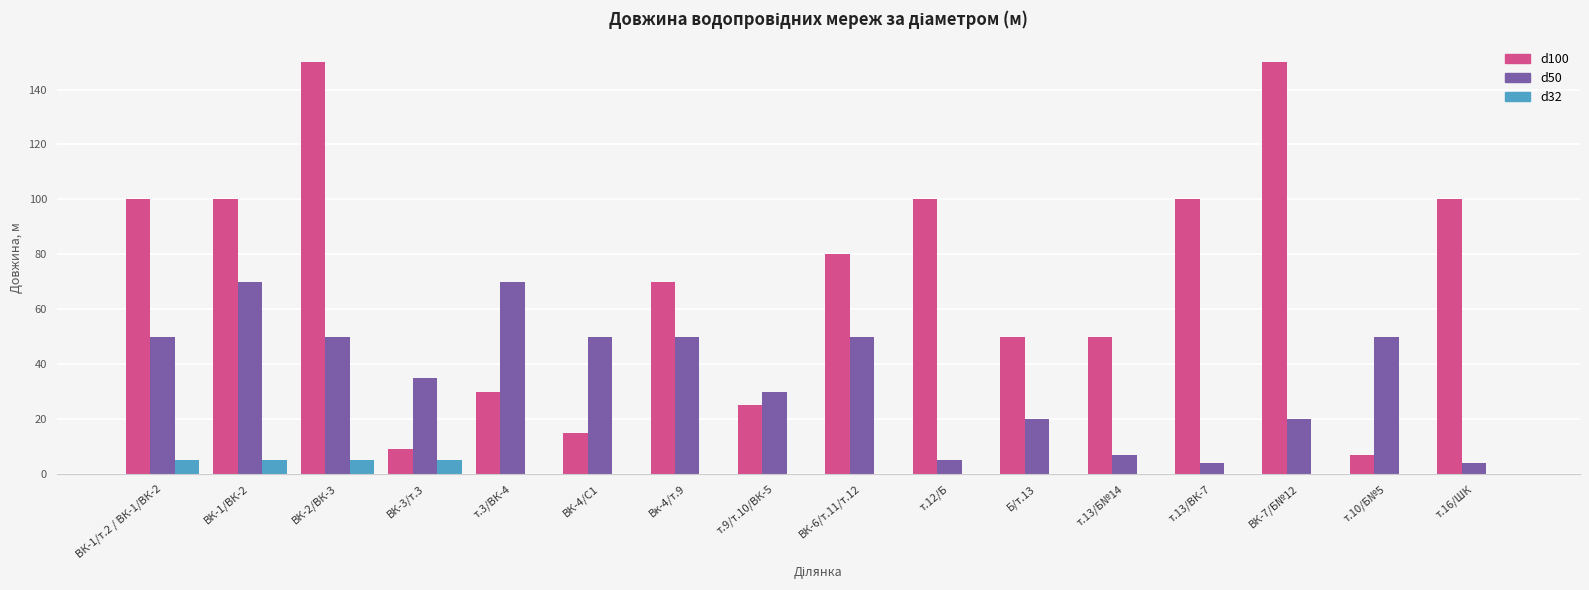

What is the total value across all series at т.16/ШК?

104